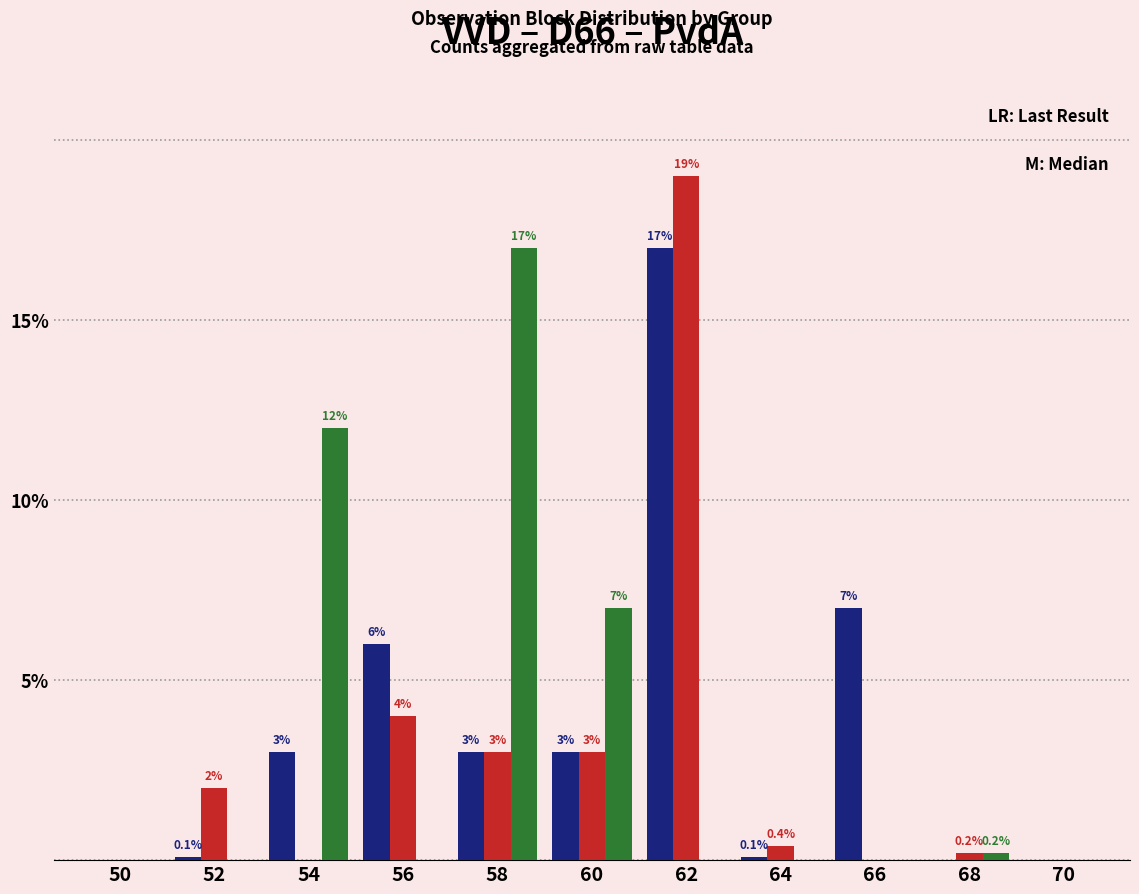

At which category is the sum across all series the highest?

62